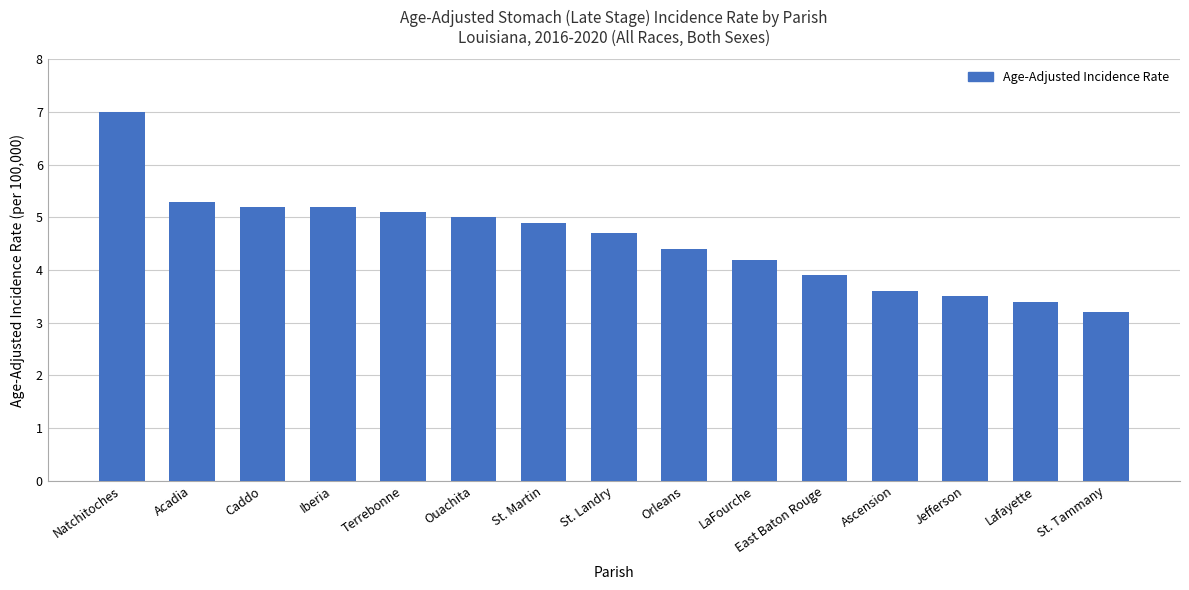

How many bars are there in total?

15